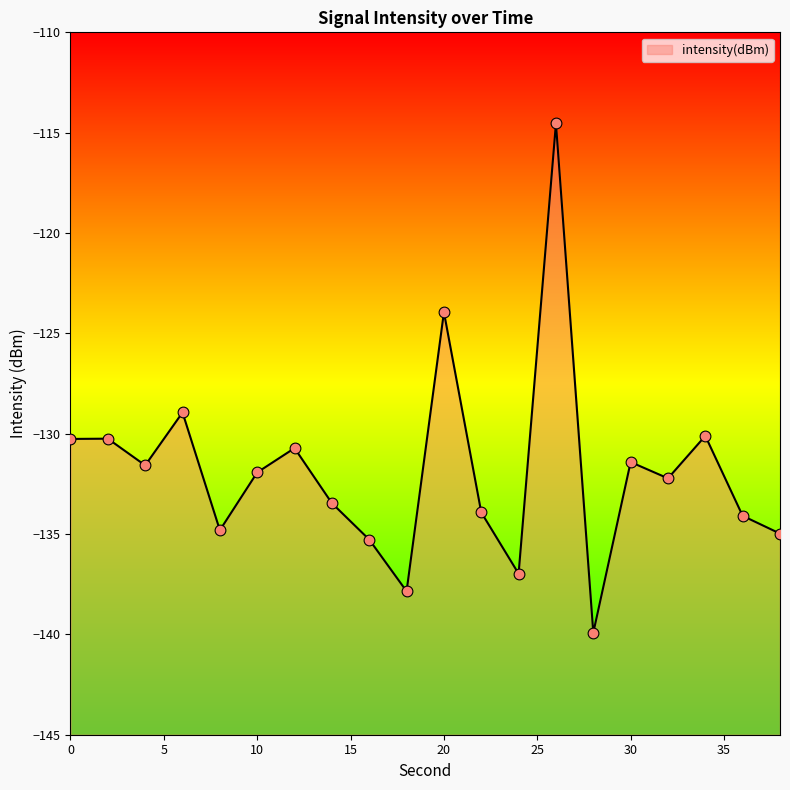

Between 26 and 16, which is larger?

26